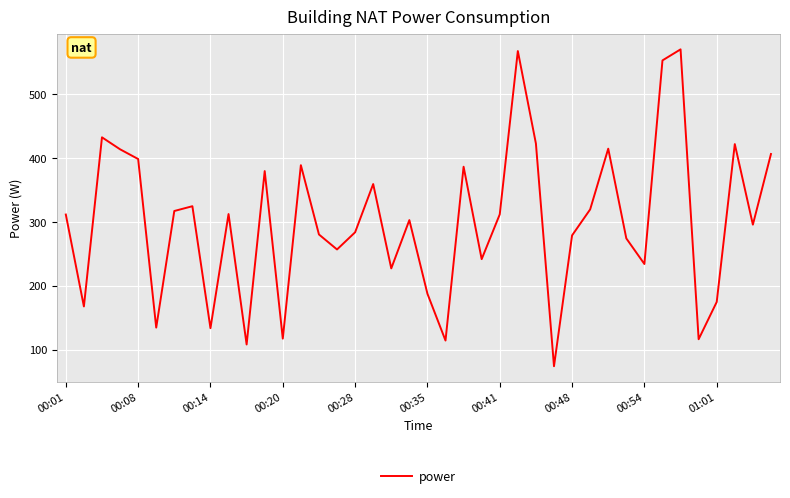

What is the minimum value shown in the chart?

74.1